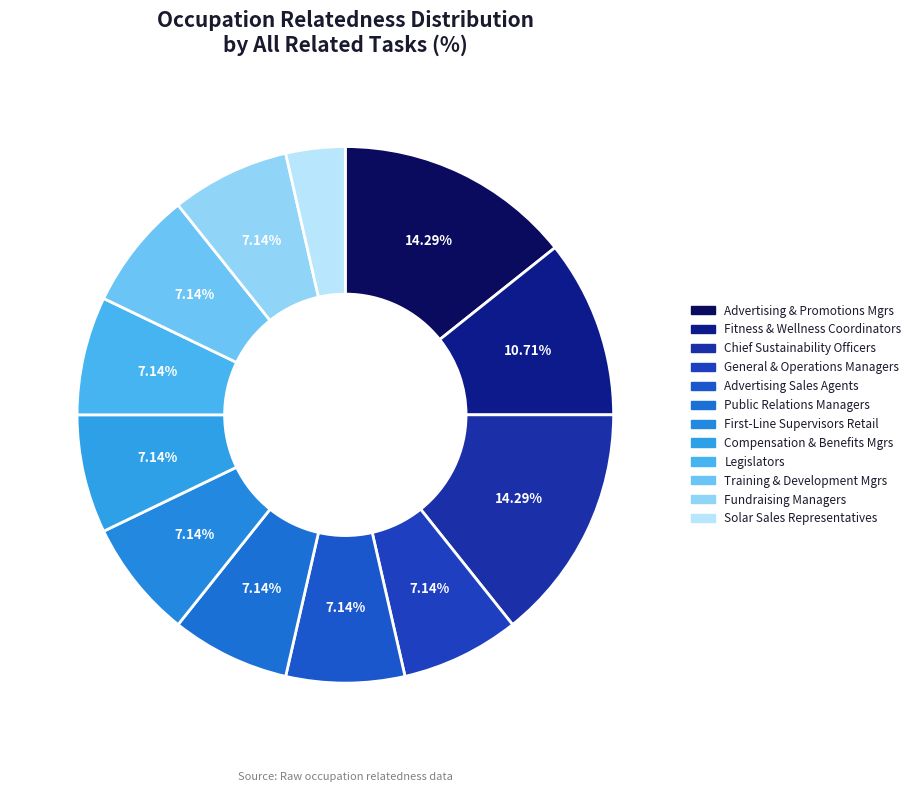

How much of the chart is everything except Public Relations Managers?

92.9%